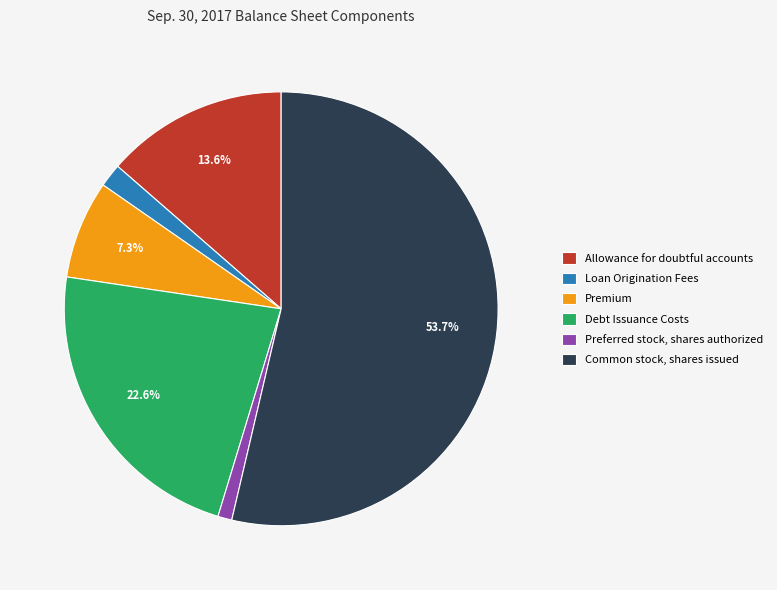

Between Debt Issuance Costs and Preferred stock, shares authorized, which is larger?

Debt Issuance Costs